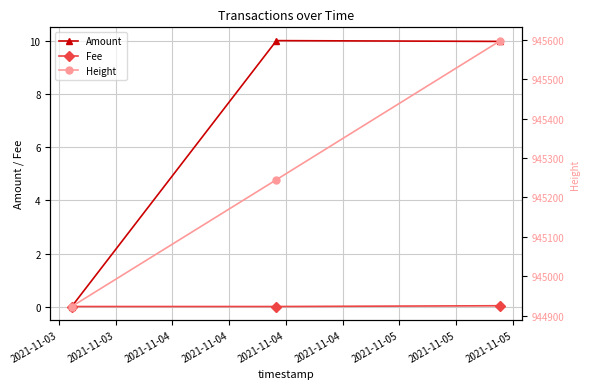

True or false: Fee has a value of 0.0 at 2021-11-03.

False